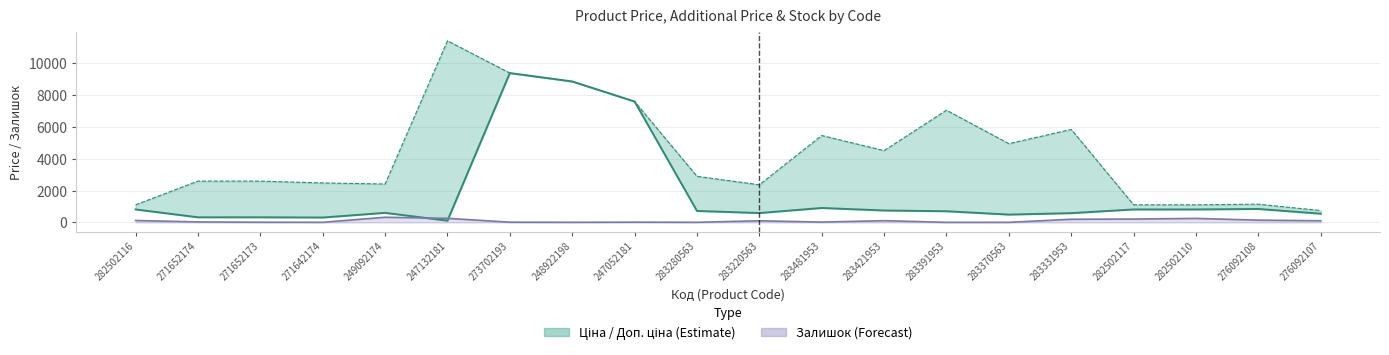

How many series are shown in this chart?

2